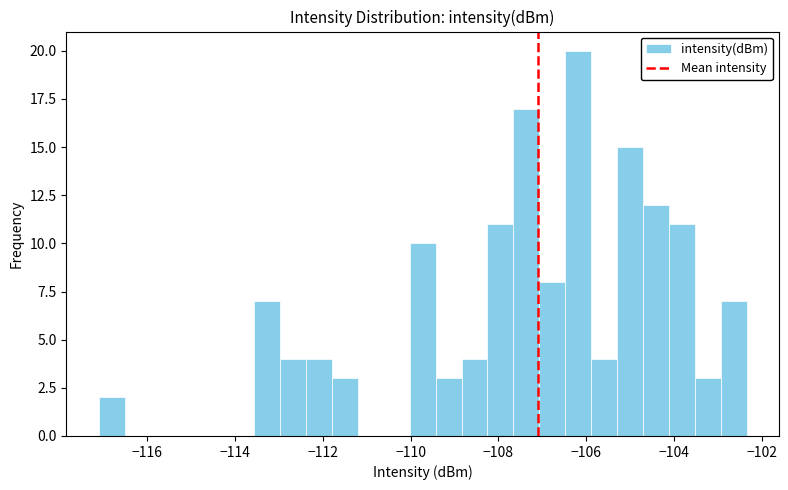

Read against the x-axis, roughly where is the centre of the tallest bar?

-106.2